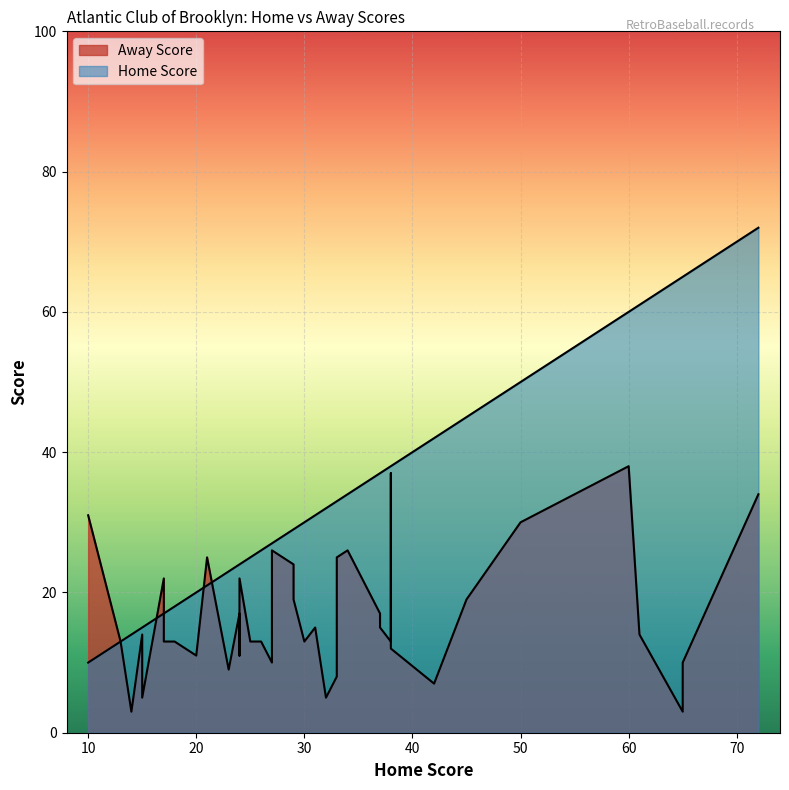

The Home Score series shows 7 at 19. True or false?

False